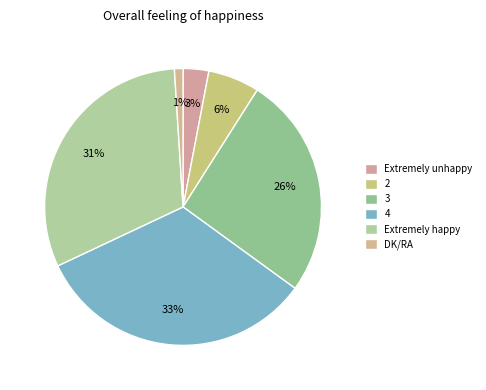

Does any single category account for the majority?

No